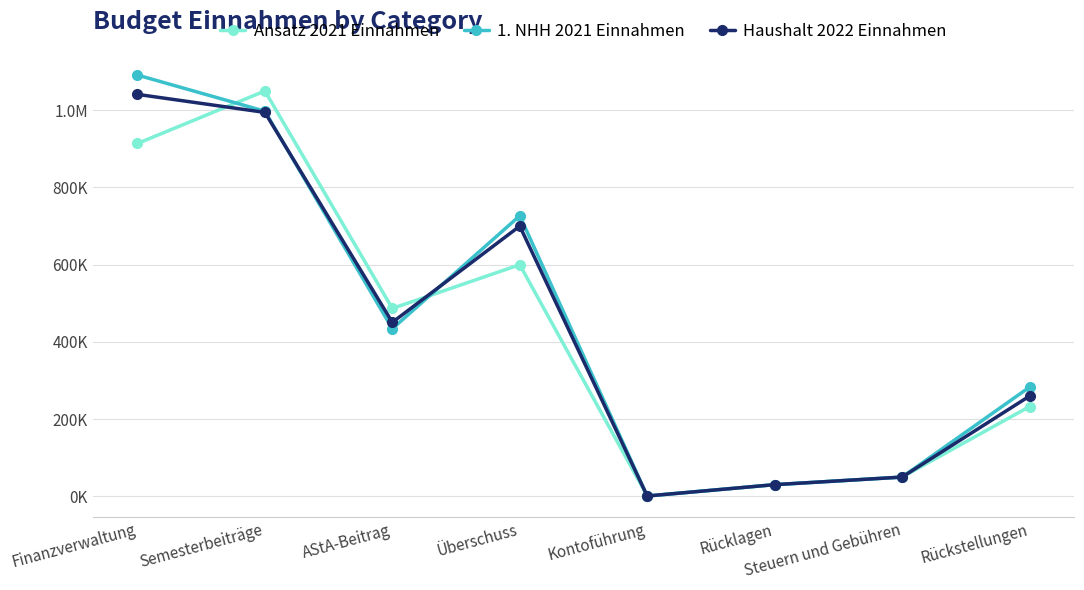

Which series ends up on top after the final intersection of 1. NHH 2021 Einnahmen and Ansatz 2021 Einnahmen?

1. NHH 2021 Einnahmen